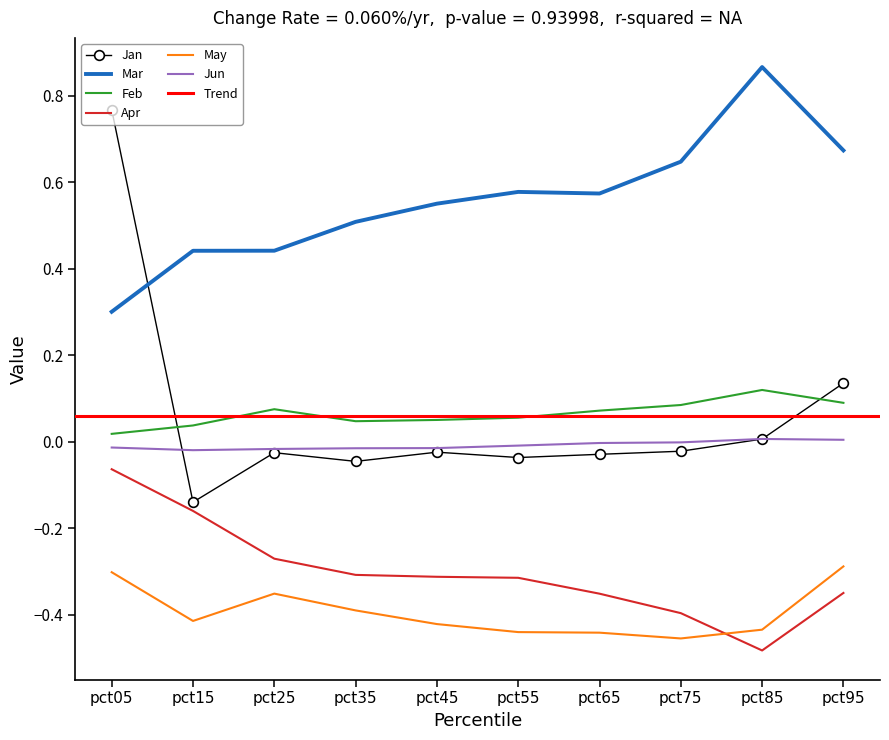

The value of Jun at pct15 is -0.0. True or false?

False